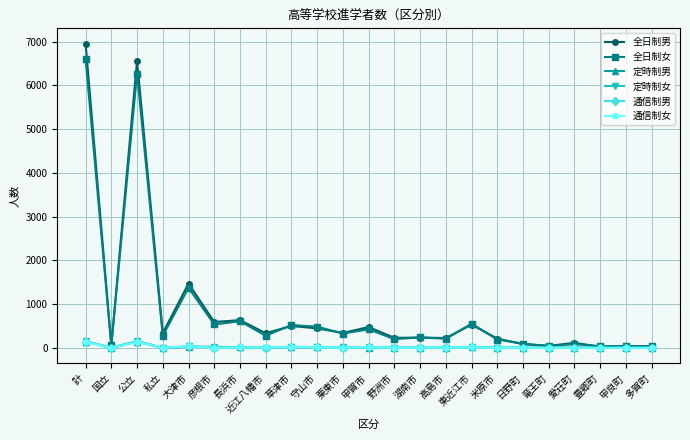

What is the label of the 23rd point from the right?

計